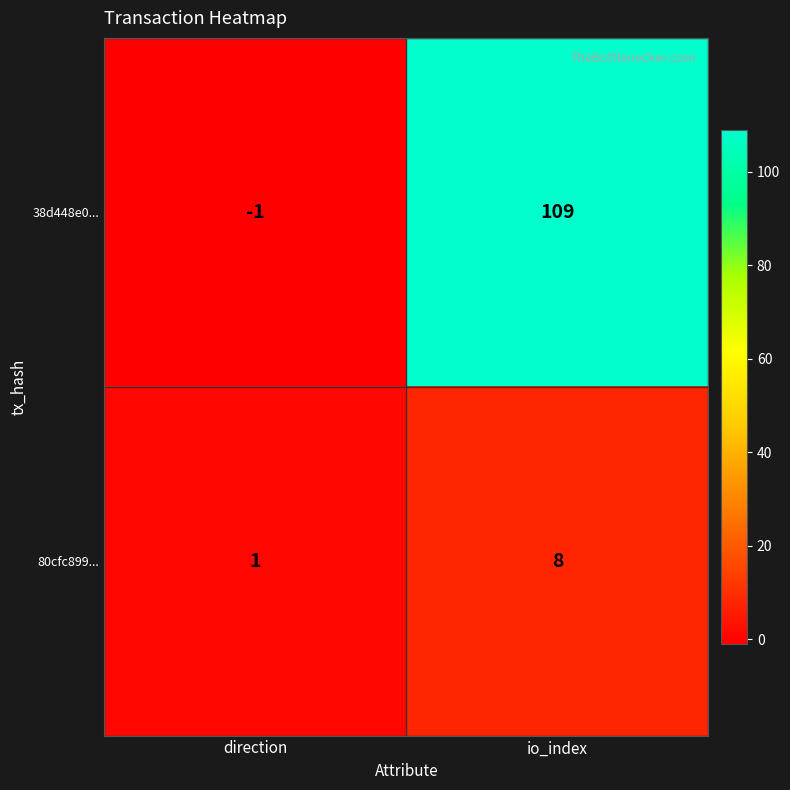

Rank the series at io_index from lowest to highest value.

80cfc899..., 38d448e0...